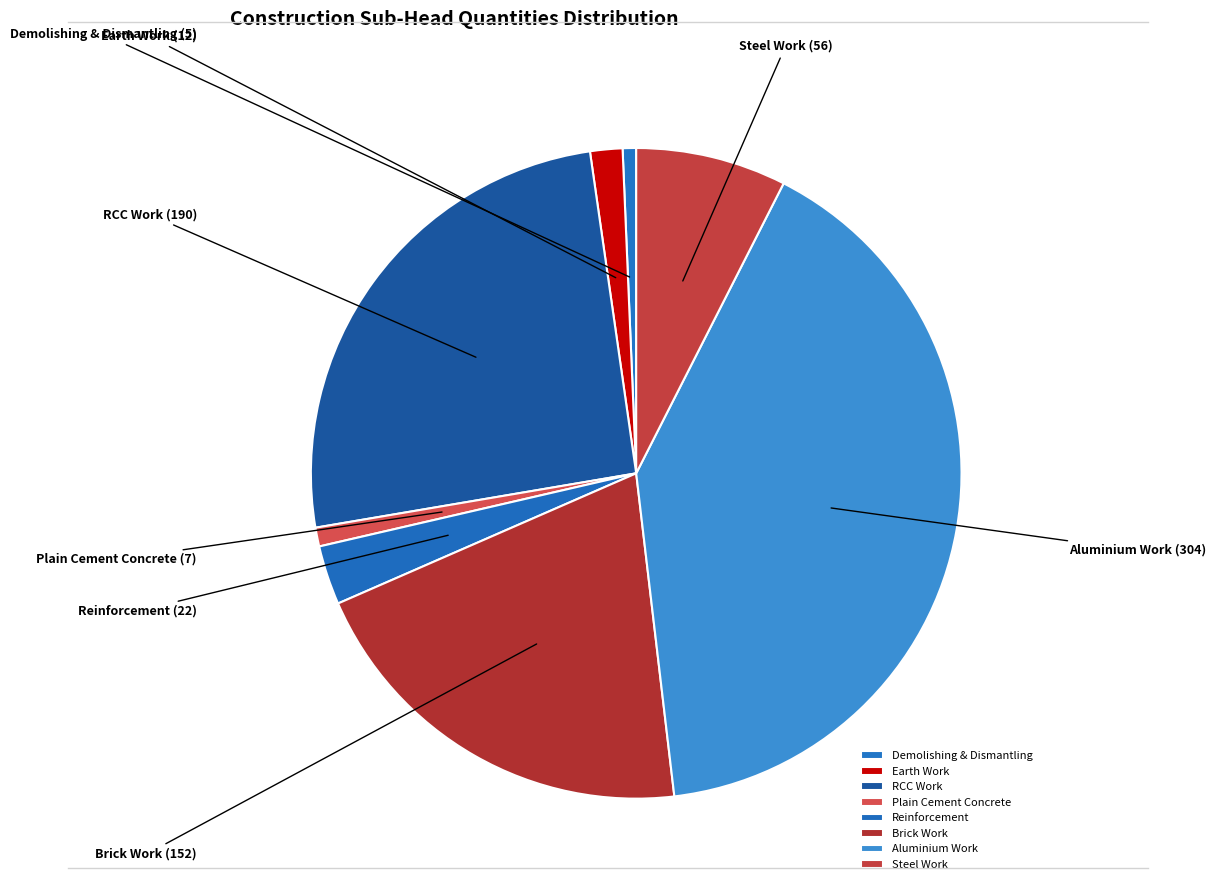

Does Earth Work represent more than half of the total?

No